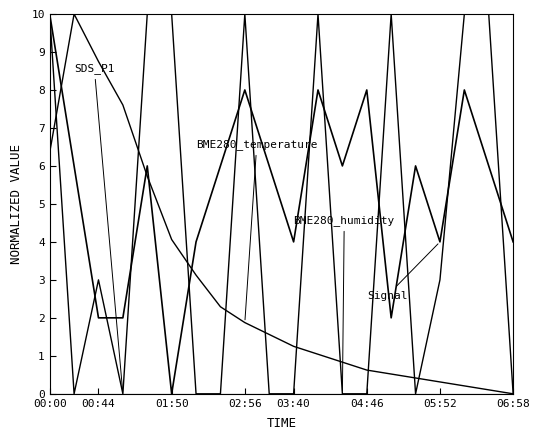

How many lines are shown in the chart?

4